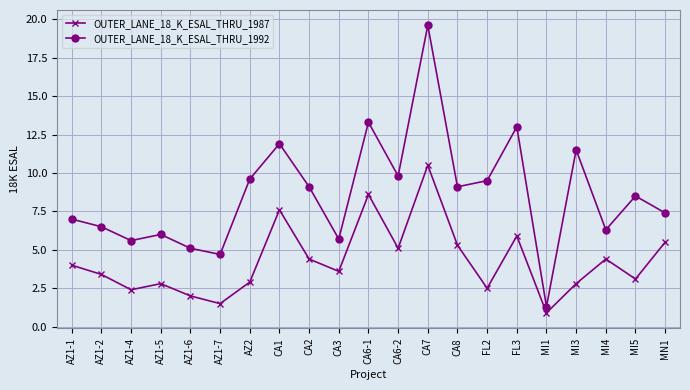

What position from the right is MN1?

1